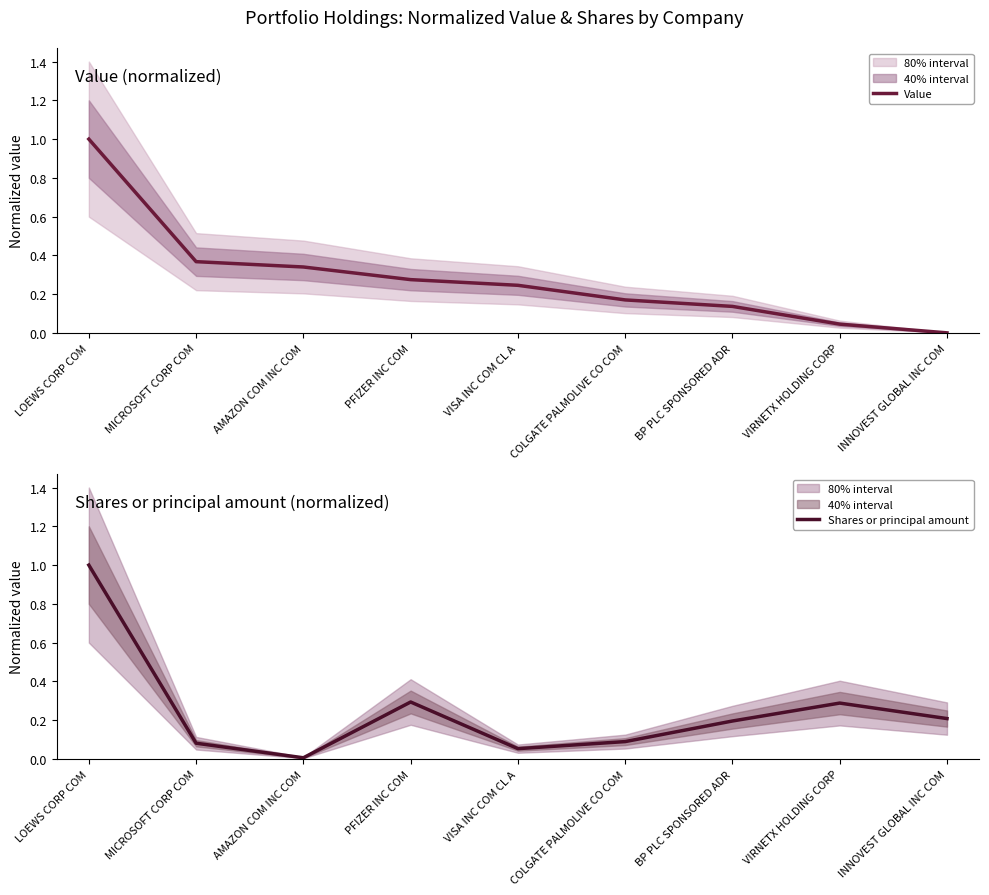

What are all the series names shown in the legend?

Value, Shares or principal amount